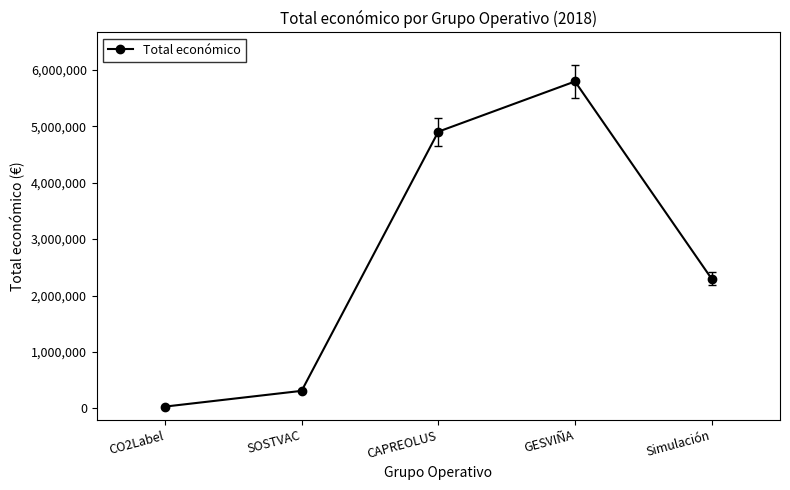

What is the difference between the second highest and second lowest values?

4591092